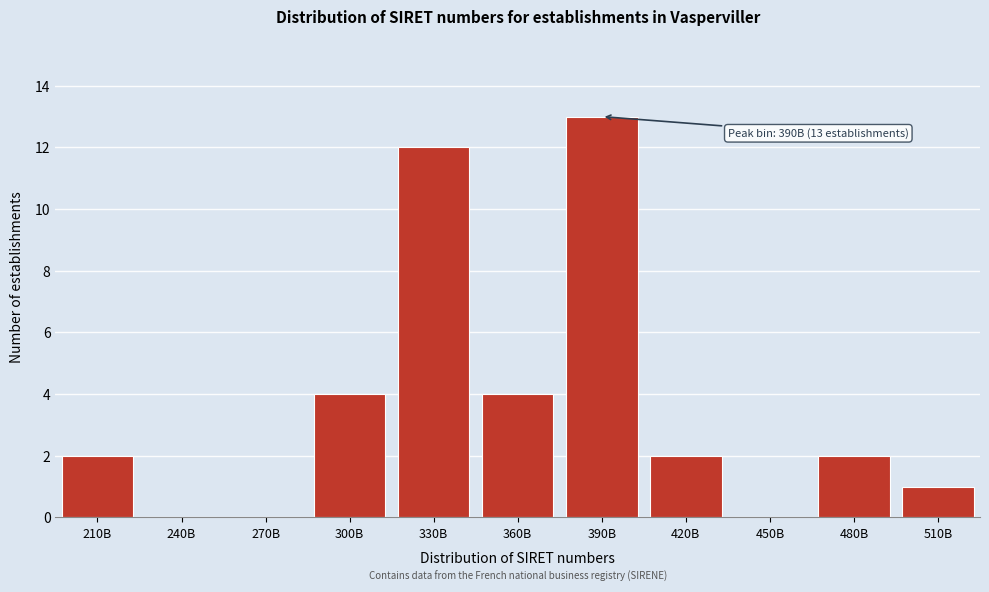

Reading left to right, list all the values displayed in this chart.

210B=2	240B=0	270B=0	300B=4	330B=12	360B=4	390B=13	420B=2	450B=0	480B=2	510B=1